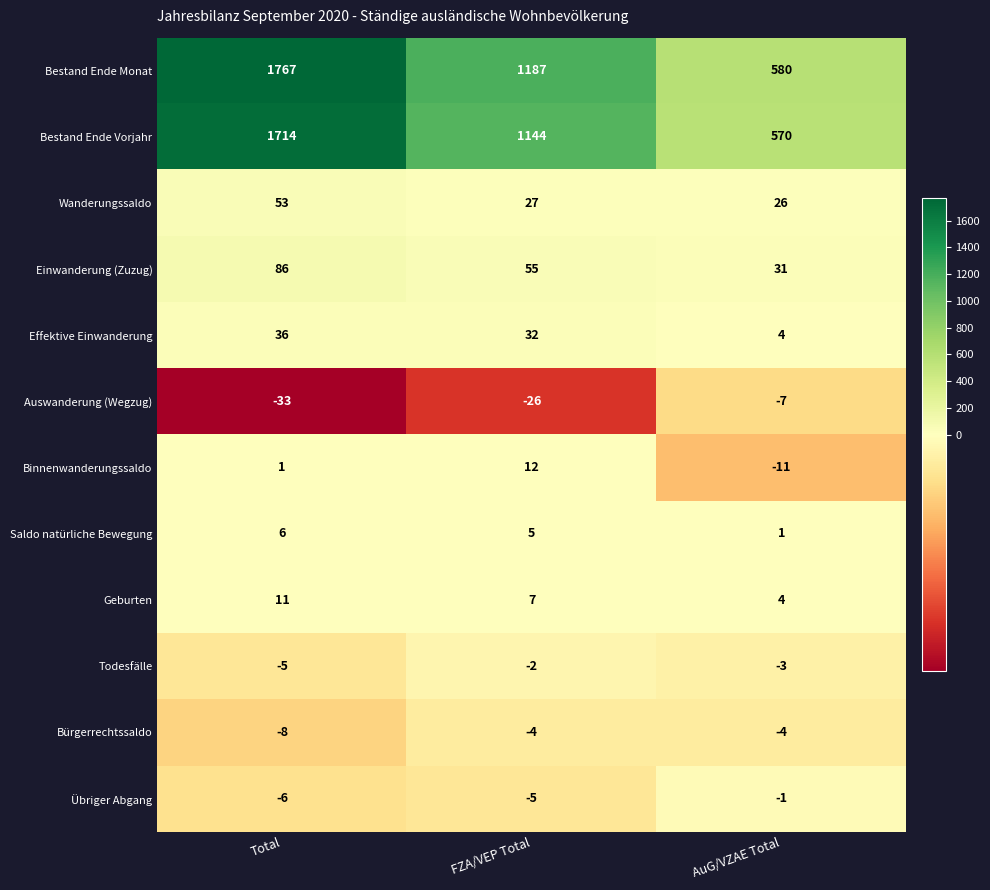

What is the approximate value of Saldo natürliche Bewegung at FZA/VEP Total?

5